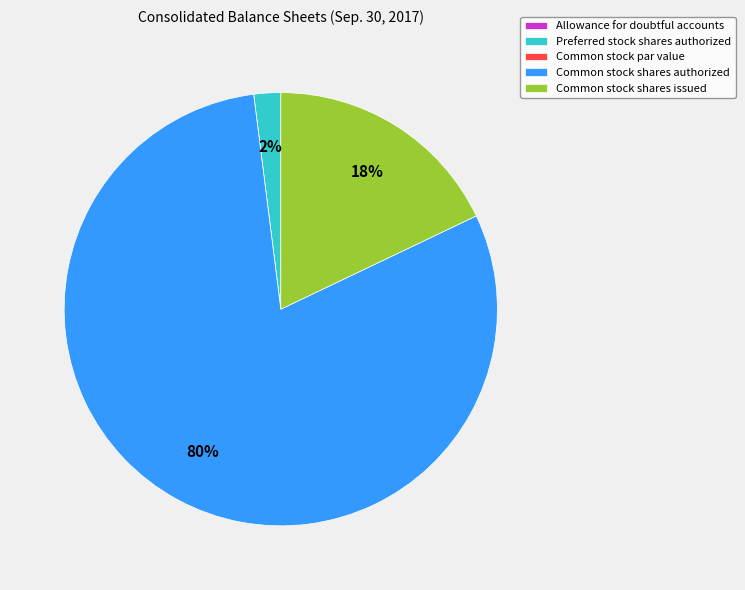

Is it true that Common stock shares authorized is 80% of the pie?

True